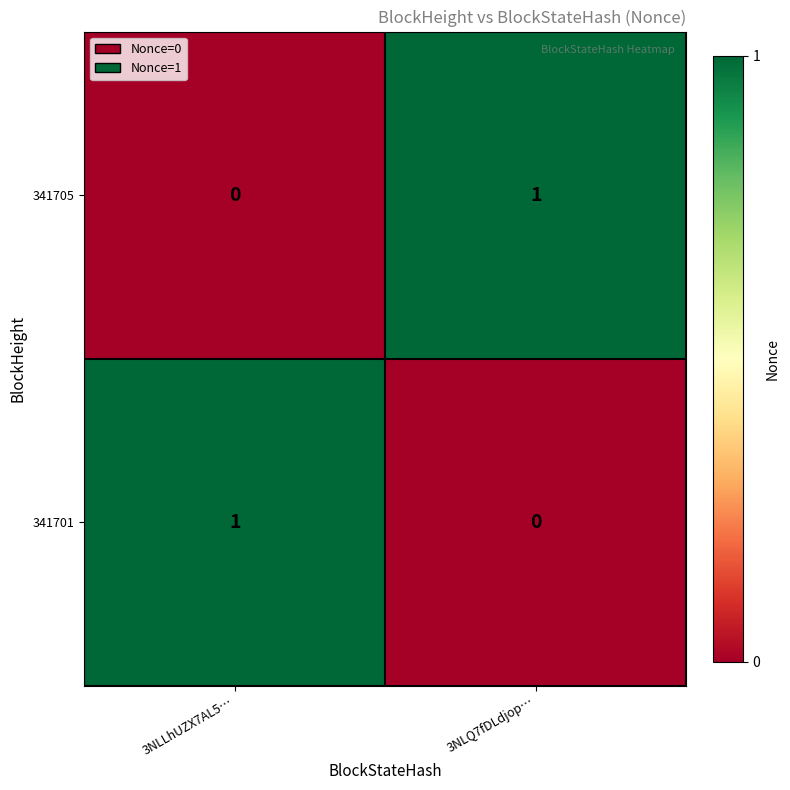

The 341701 series shows 0 at 3NLQ7fDLdjop…. True or false?

True